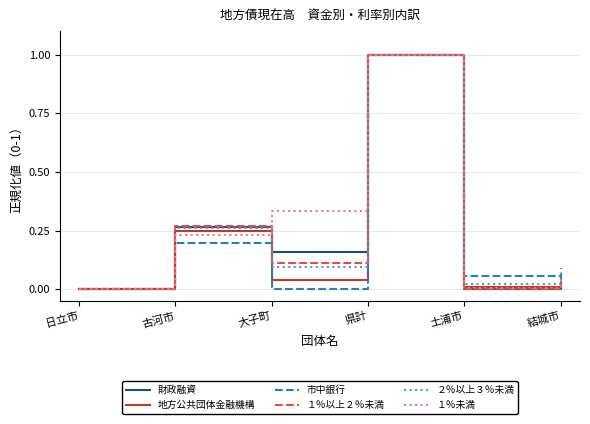

Where is the first local minimum for 市中銀行?

大子町